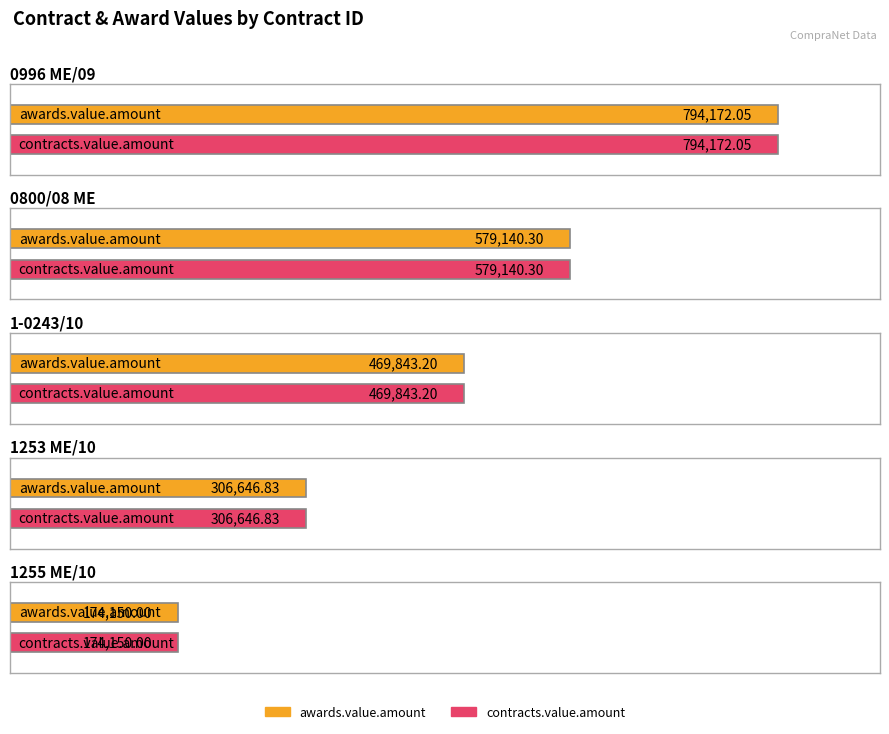

What value does the awards.value.amount series have at 0996 ME/09?

794172.1